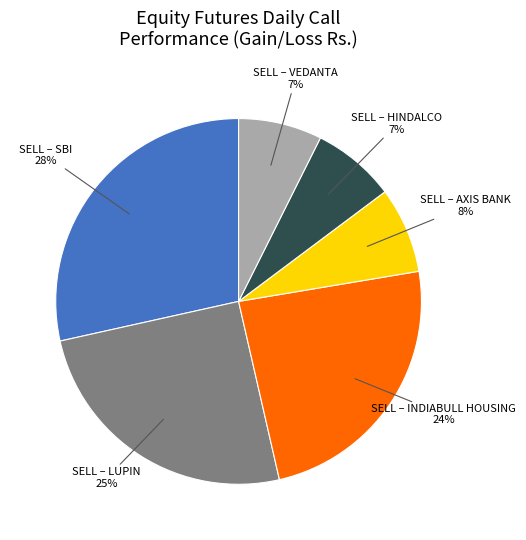

Combined, do SELL – HINDALCO and SELL – VEDANTA account for over 50%?

No